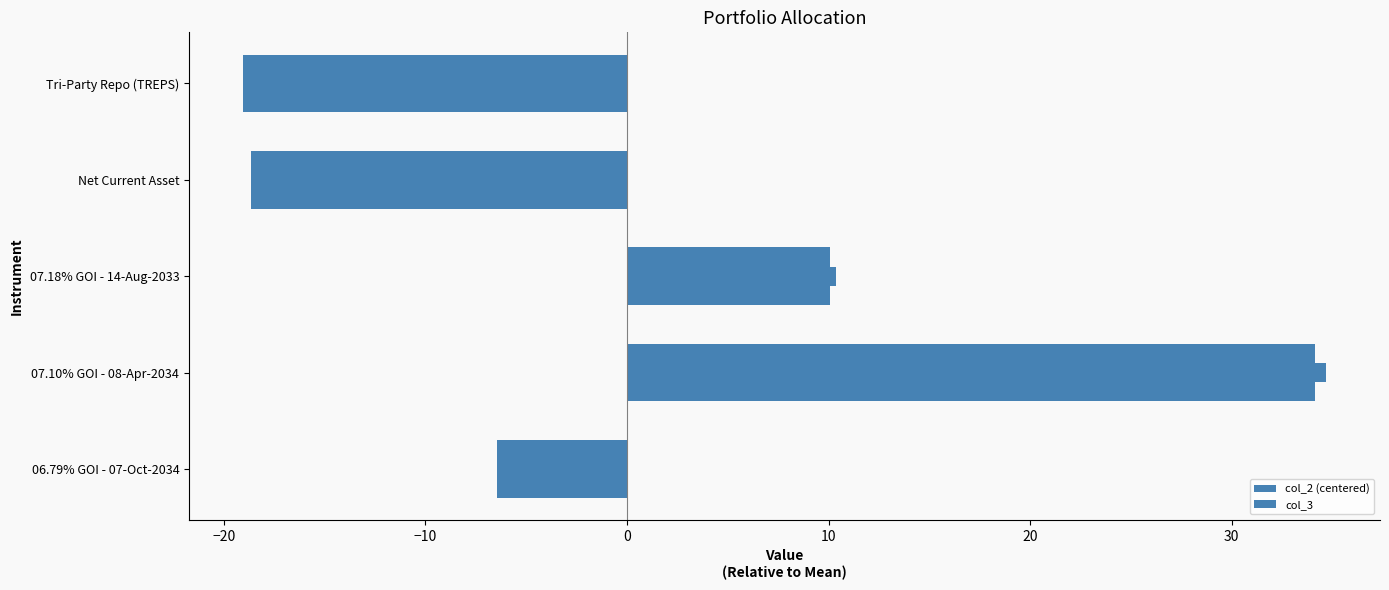

Which series has the largest total across all categories?

col_3